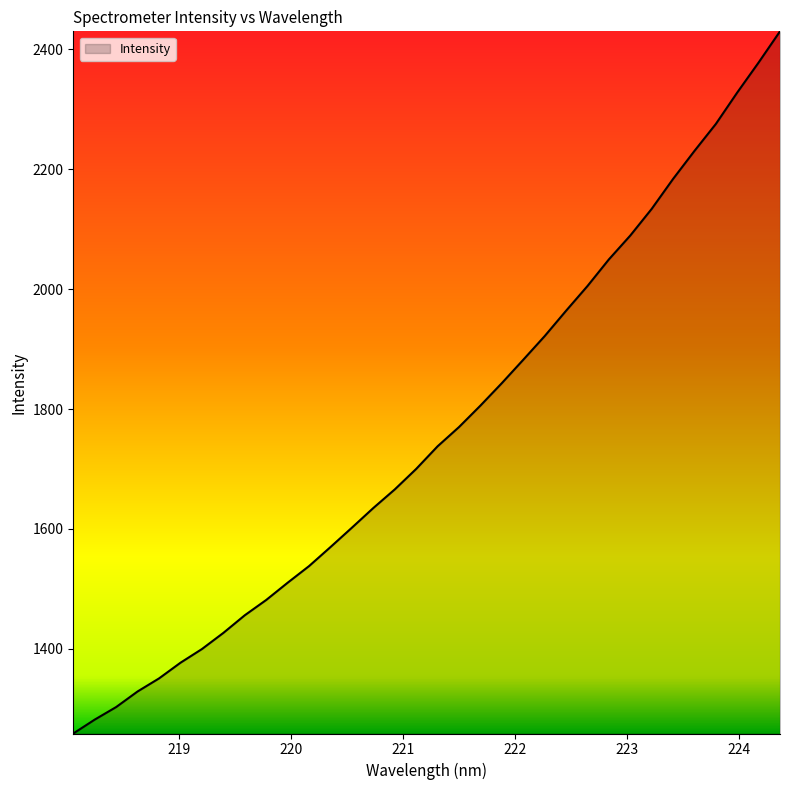

What is the minimum value shown in the chart?

1258.6